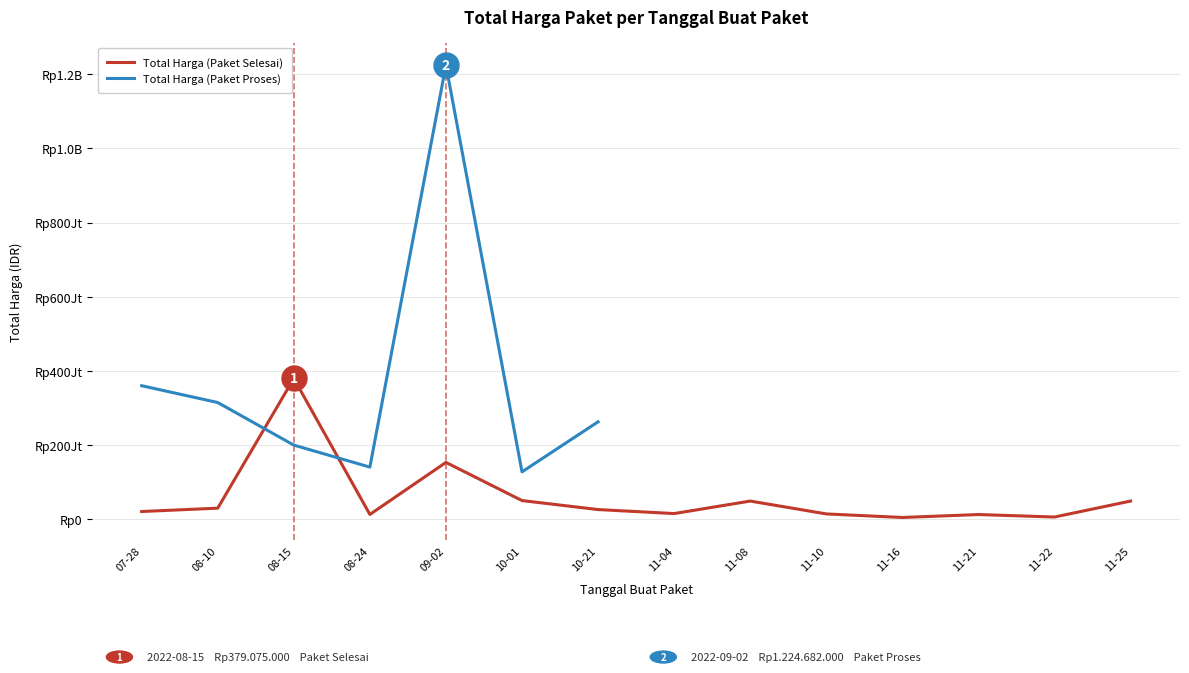

What is the difference between the maximum and minimum values in the Total Harga (Paket Selesai) series?

375250000.0